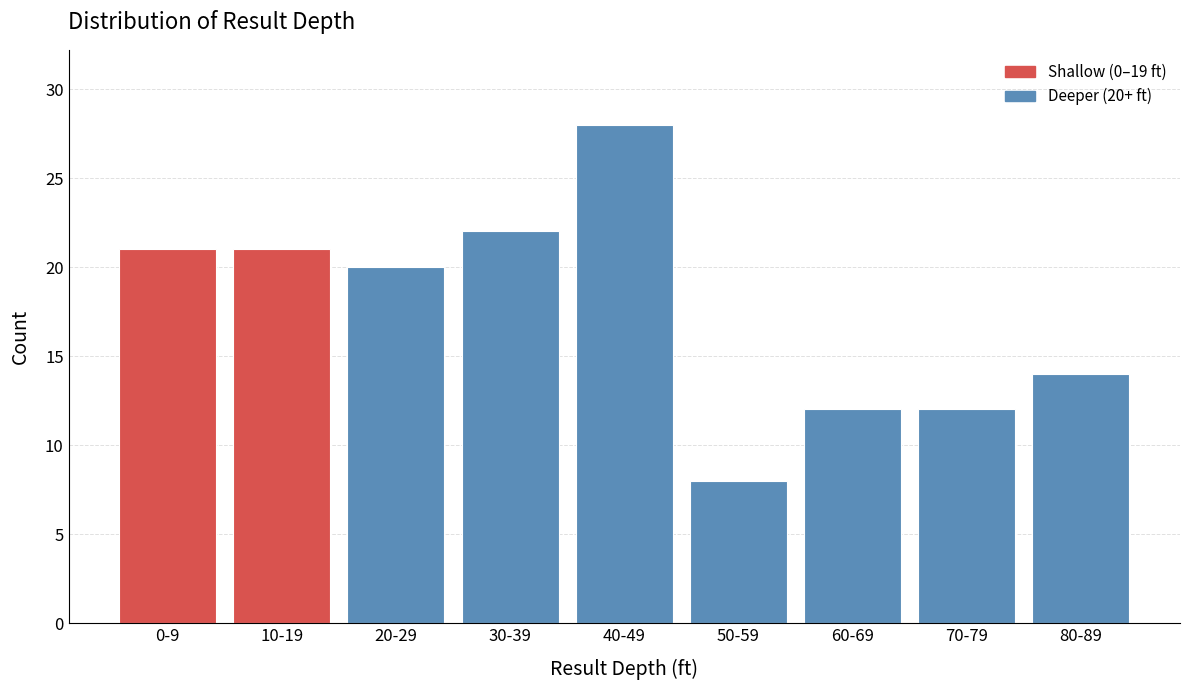

Reading left to right, what are all the values shown in this chart?

21	21	20	22	28	8	12	12	14